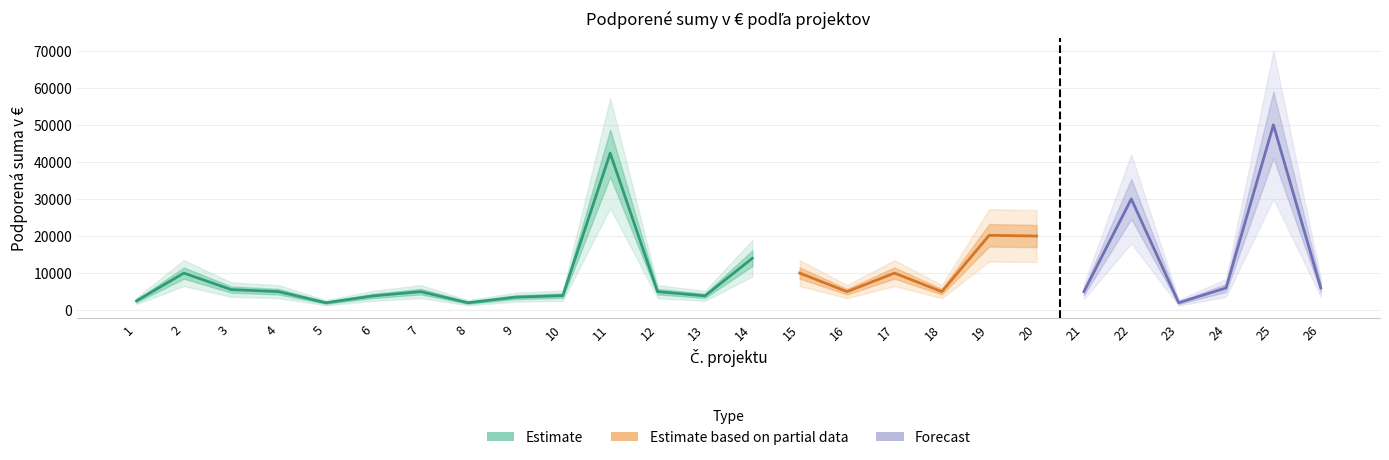

What value does the data have at 2?

10000.0